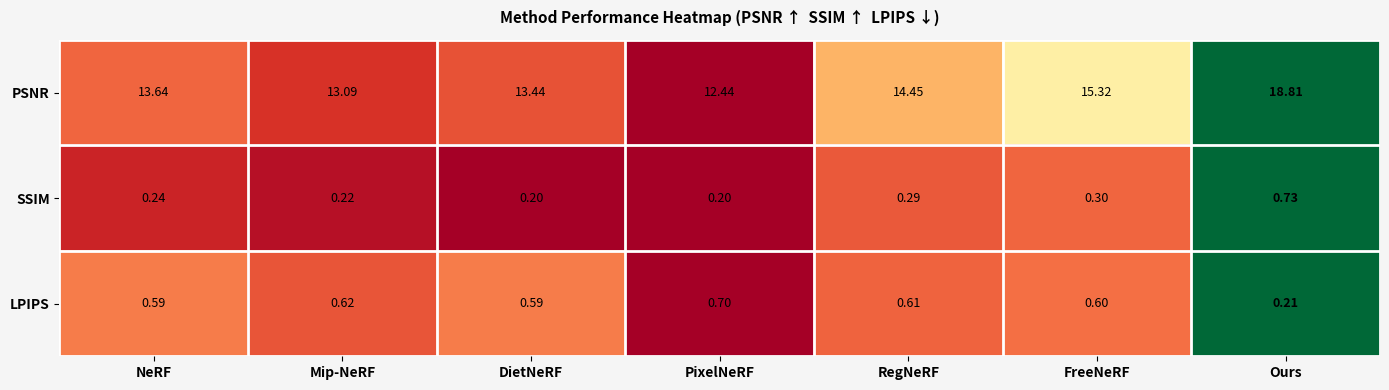

Where is LPIPS nearest to the value 0?

Ours